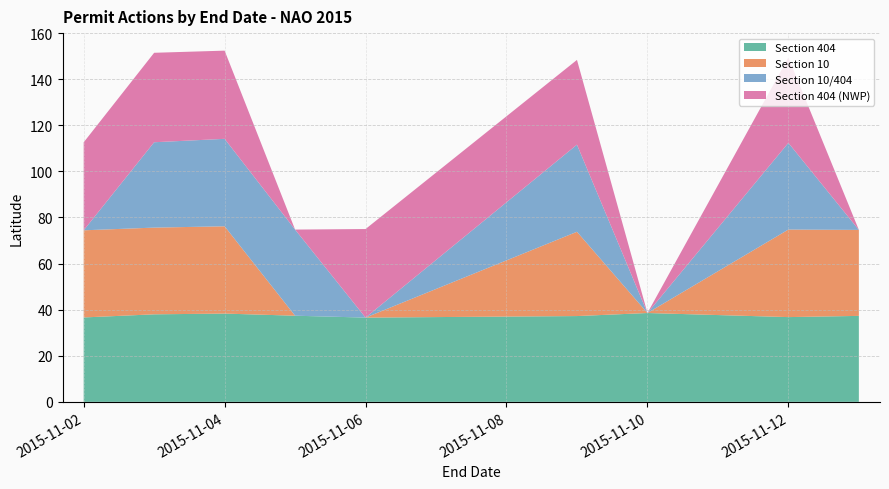

Reading left to right, transcribe all the data shown in this chart.

Section 404: 2015-11-02=36.6	2015-11-03=38.0	2015-11-04=38.3	2015-11-05=37.4	2015-11-06=36.6	2015-11-09=37.2	2015-11-10=38.5	2015-11-12=36.8	2015-11-13=37.3
Section 10: 2015-11-02=37.8	2015-11-03=37.6	2015-11-04=37.9	2015-11-05=0.0	2015-11-06=0.0	2015-11-09=36.6	2015-11-10=0.0	2015-11-12=38.0	2015-11-13=37.3
Section 10/404: 2015-11-02=0.0	2015-11-03=37.0	2015-11-04=37.9	2015-11-05=37.4	2015-11-06=0.0	2015-11-09=37.8	2015-11-10=0.0	2015-11-12=37.6	2015-11-13=0.0
Section 404 (NWP): 2015-11-02=38.2	2015-11-03=38.8	2015-11-04=38.3	2015-11-05=0.0	2015-11-06=38.4	2015-11-09=36.8	2015-11-10=0.0	2015-11-12=37.0	2015-11-13=0.0